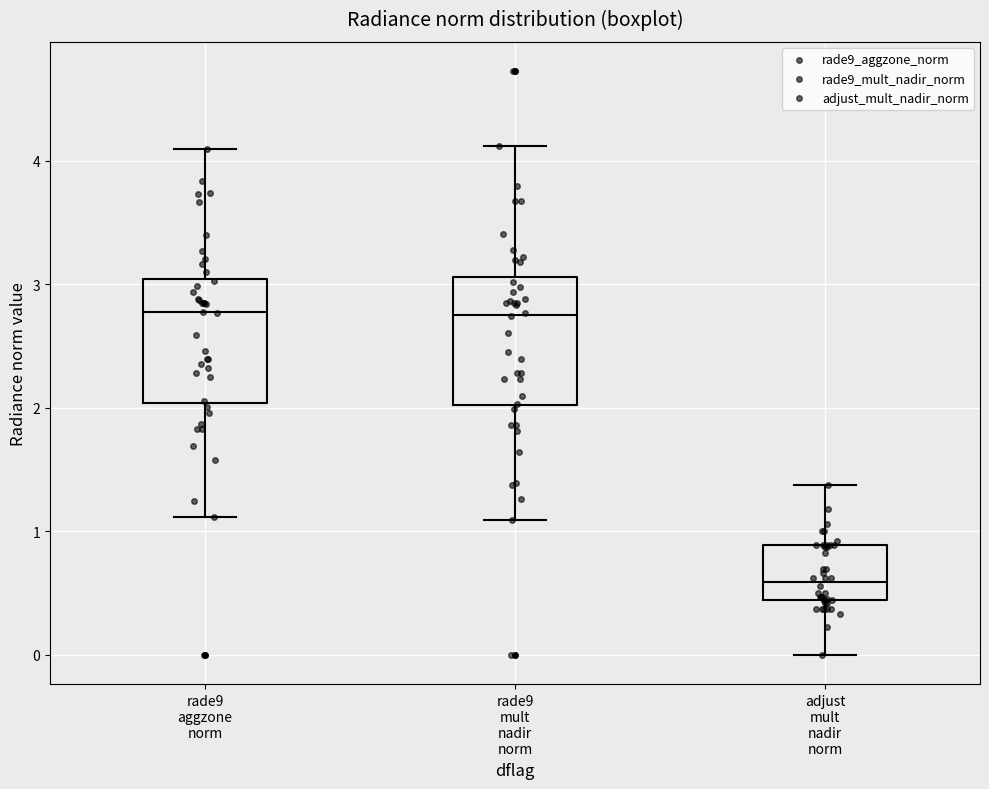

Where does the lower whisker of the box for adjust mult nadir norm end on the y-axis? The values are not printed on the chart, so give them approximately, as read against the axis.

0.0